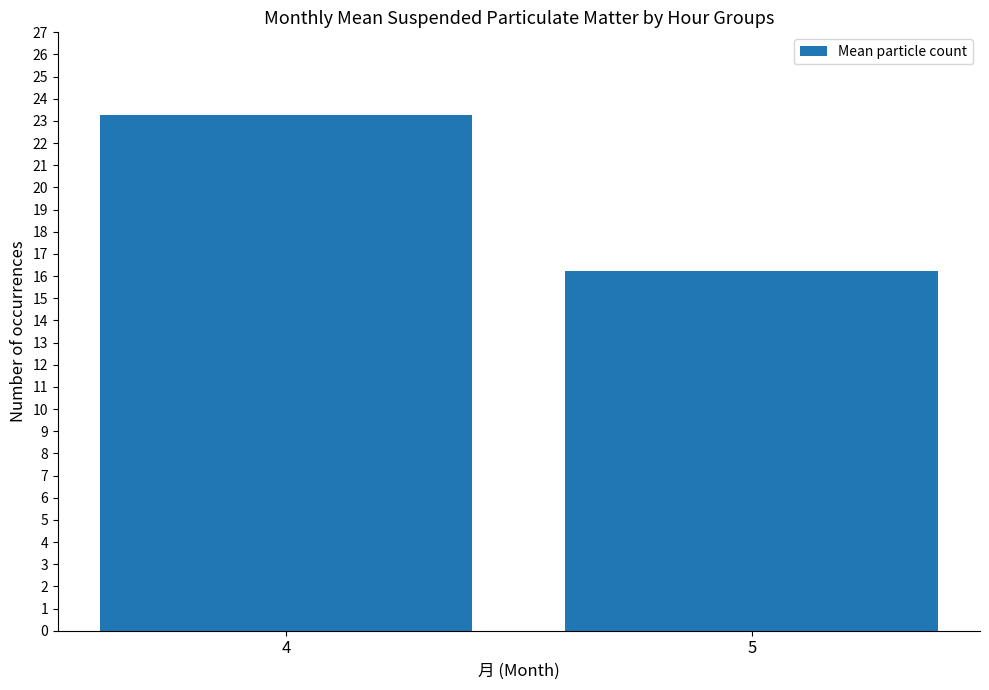

Which has a higher value, 4 or 5?

4